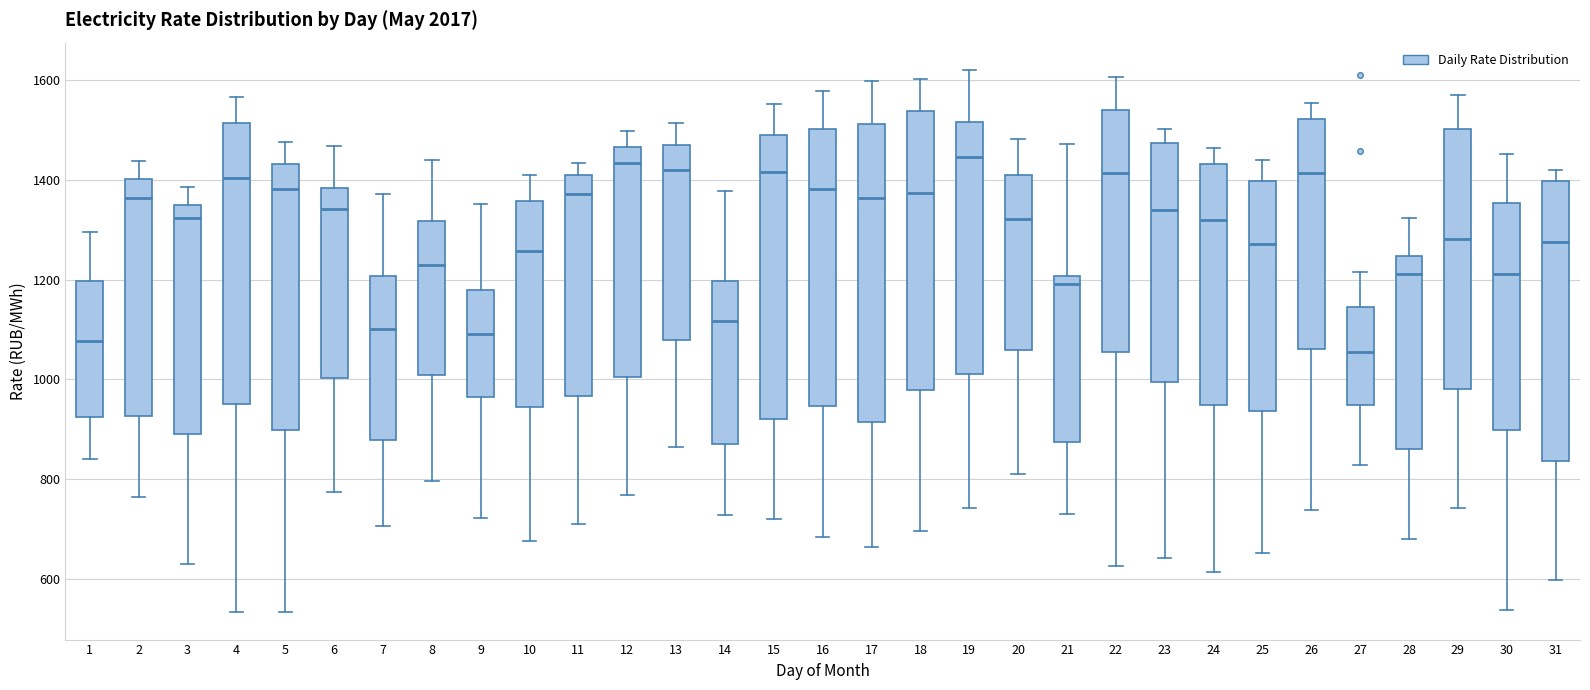

Reading left to right, read every box against the y-axis: the position of its median line, the range the box covers, and the ends of its whiskers. The values are not printed on the chart, so give them approximately, as read against the axis.

1: median 1080, box 920 to 1200, whiskers 840 to 1300
2: median 1360, box 920 to 1400, whiskers 760 to 1440
3: median 1320, box 880 to 1340, whiskers 640 to 1380
4: median 1400, box 960 to 1520, whiskers 540 to 1560
5: median 1380, box 900 to 1440, whiskers 540 to 1480
6: median 1340, box 1000 to 1380, whiskers 780 to 1460
7: median 1100, box 880 to 1200, whiskers 700 to 1380
8: median 1220, box 1000 to 1320, whiskers 800 to 1440
9: median 1100, box 960 to 1180, whiskers 720 to 1360
10: median 1260, box 940 to 1360, whiskers 680 to 1400
11: median 1380, box 960 to 1400, whiskers 700 to 1440
12: median 1440, box 1000 to 1460, whiskers 760 to 1500
13: median 1420, box 1080 to 1460, whiskers 860 to 1520
14: median 1120, box 880 to 1200, whiskers 720 to 1380
15: median 1420, box 920 to 1480, whiskers 720 to 1560
16: median 1380, box 940 to 1500, whiskers 680 to 1580
17: median 1360, box 920 to 1520, whiskers 660 to 1600
18: median 1380, box 980 to 1540, whiskers 700 to 1600
19: median 1440, box 1020 to 1520, whiskers 740 to 1620
20: median 1320, box 1060 to 1420, whiskers 820 to 1480
21: median 1200 (just below the box's upper edge), box 880 to 1200, whiskers 720 to 1480
22: median 1420, box 1060 to 1540, whiskers 620 to 1600
23: median 1340, box 1000 to 1480, whiskers 640 to 1500
24: median 1320, box 940 to 1440, whiskers 620 to 1460
25: median 1280, box 940 to 1400, whiskers 660 to 1440
26: median 1420, box 1060 to 1520, whiskers 740 to 1560
27: median 1060, box 940 to 1140, whiskers 820 to 1220
28: median 1220, box 860 to 1240, whiskers 680 to 1320
29: median 1280, box 980 to 1500, whiskers 740 to 1560
30: median 1220, box 900 to 1360, whiskers 540 to 1460
31: median 1280, box 840 to 1400, whiskers 600 to 1420